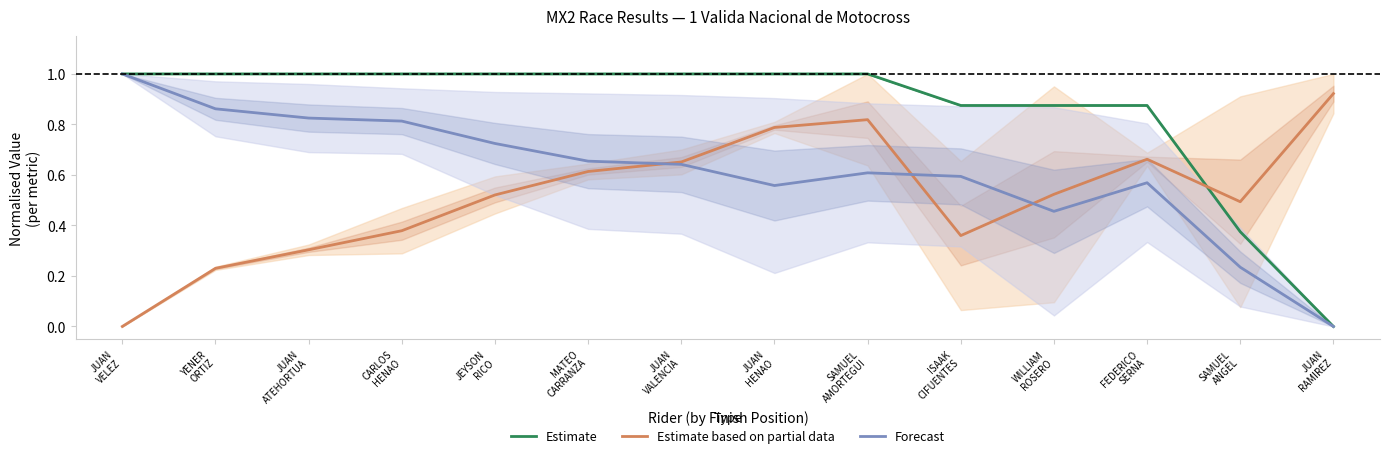

Rank the series by their maximum value, from highest to lowest.

Estimate, Forecast, Estimate based on partial data